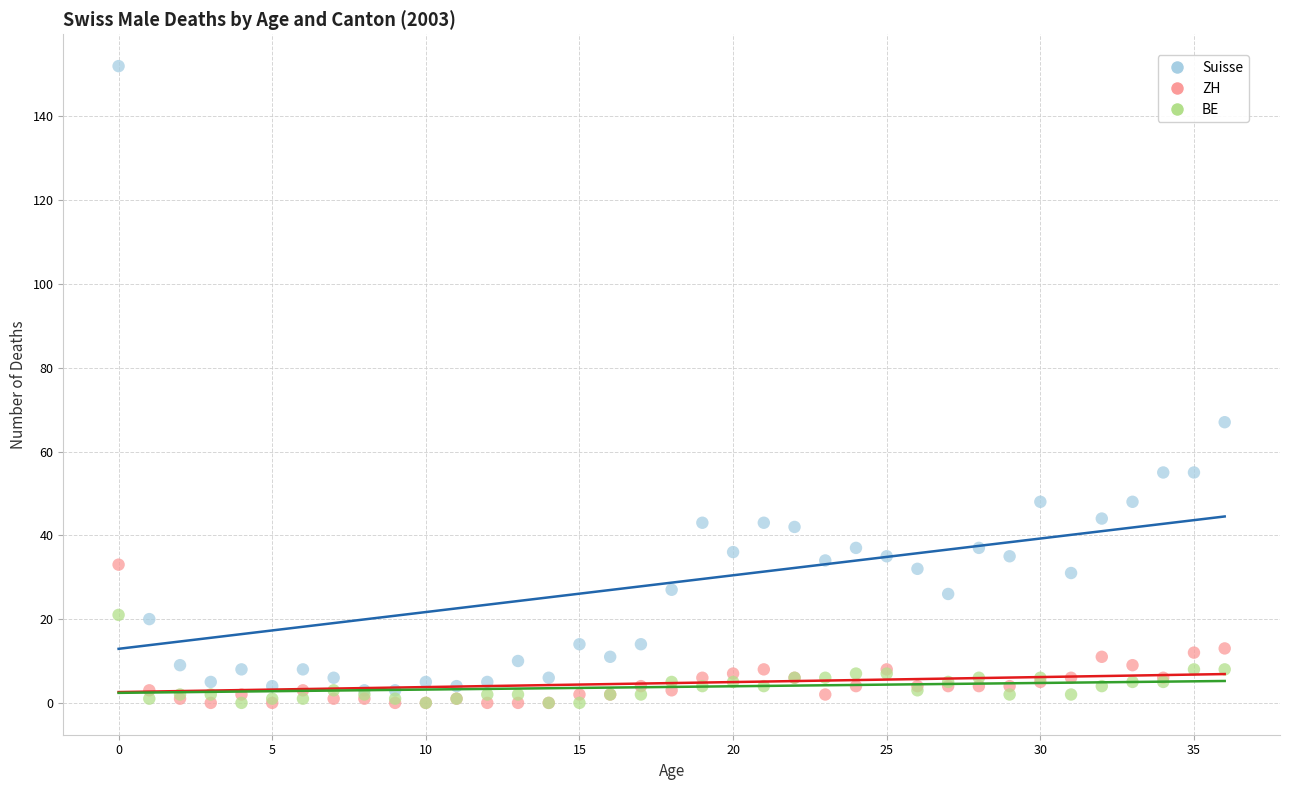

Across all series, what Y value is closest to 76?

67